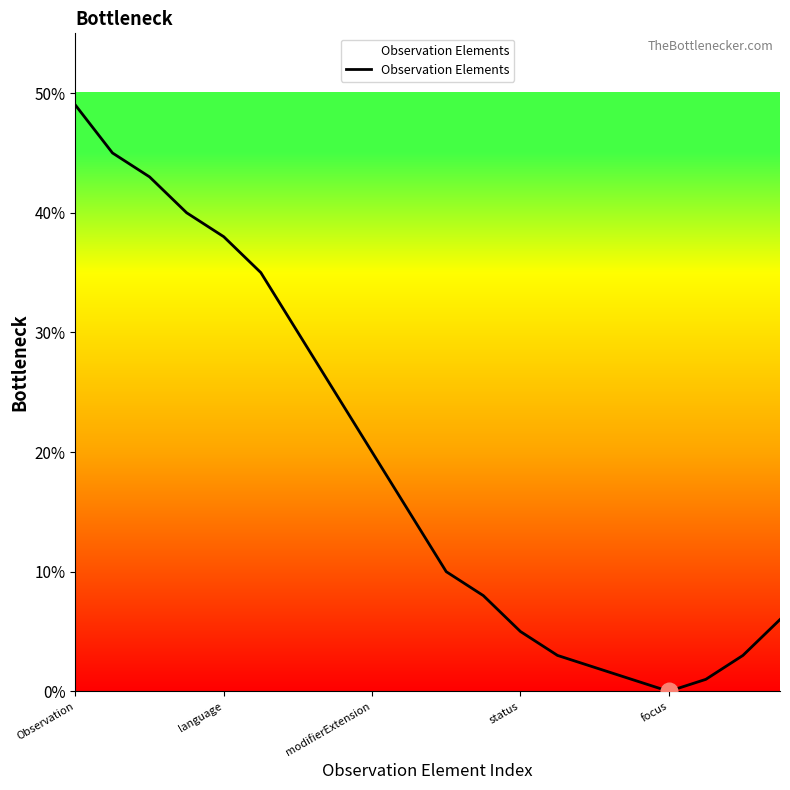

What is the greatest value displayed?

49